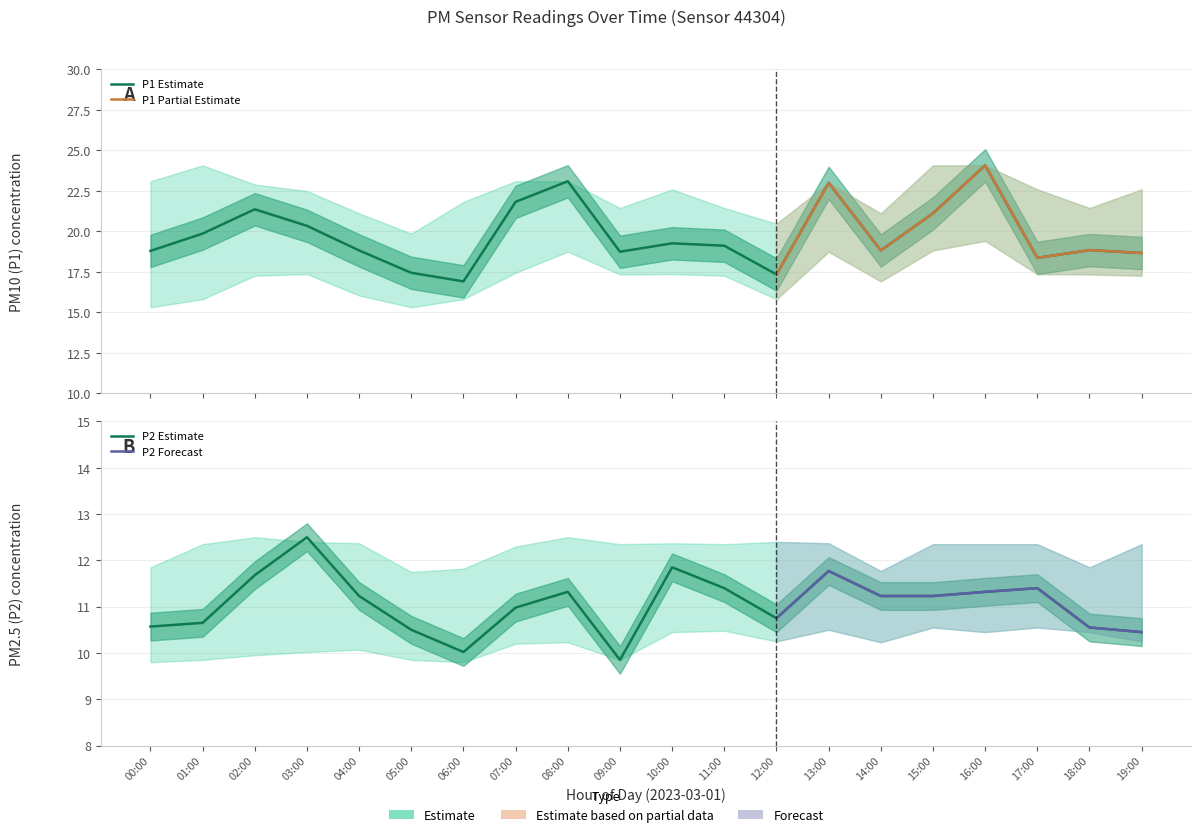

Reading left to right, what are all the values shown in this chart?

P1: 18.8	19.9	21.4	20.4	18.8	17.4	16.9	21.8	23.1	18.8	19.3	19.1	17.4	23.0	18.8	21.1	24.1	18.4	18.9	18.7
P2: 10.6	10.7	11.7	12.5	11.2	10.5	10.0	11.0	11.3	9.8	11.8	11.4	10.8	11.8	11.2	11.2	11.3	11.4	10.6	10.4
P1_upper: 23.1	24.1	22.9	22.5	21.1	19.9	21.8	23.1	23.1	21.4	22.6	21.4	20.5	23.0	21.1	24.1	24.1	22.6	21.4	22.6
P1_lower: 15.3	15.8	17.3	17.4	16.1	15.3	15.8	17.4	18.8	17.4	17.4	17.3	15.8	18.8	16.9	18.8	19.4	17.4	17.4	17.3
P2_upper: 11.8	12.3	12.5	12.4	12.4	11.8	11.8	12.3	12.5	12.3	12.4	12.3	12.4	12.4	11.8	12.3	12.3	12.3	11.8	12.3
P2_lower: 9.8	9.8	9.9	10.0	10.1	9.8	9.8	10.2	10.2	9.8	10.4	10.5	10.2	10.5	10.2	10.6	10.4	10.6	10.4	10.2